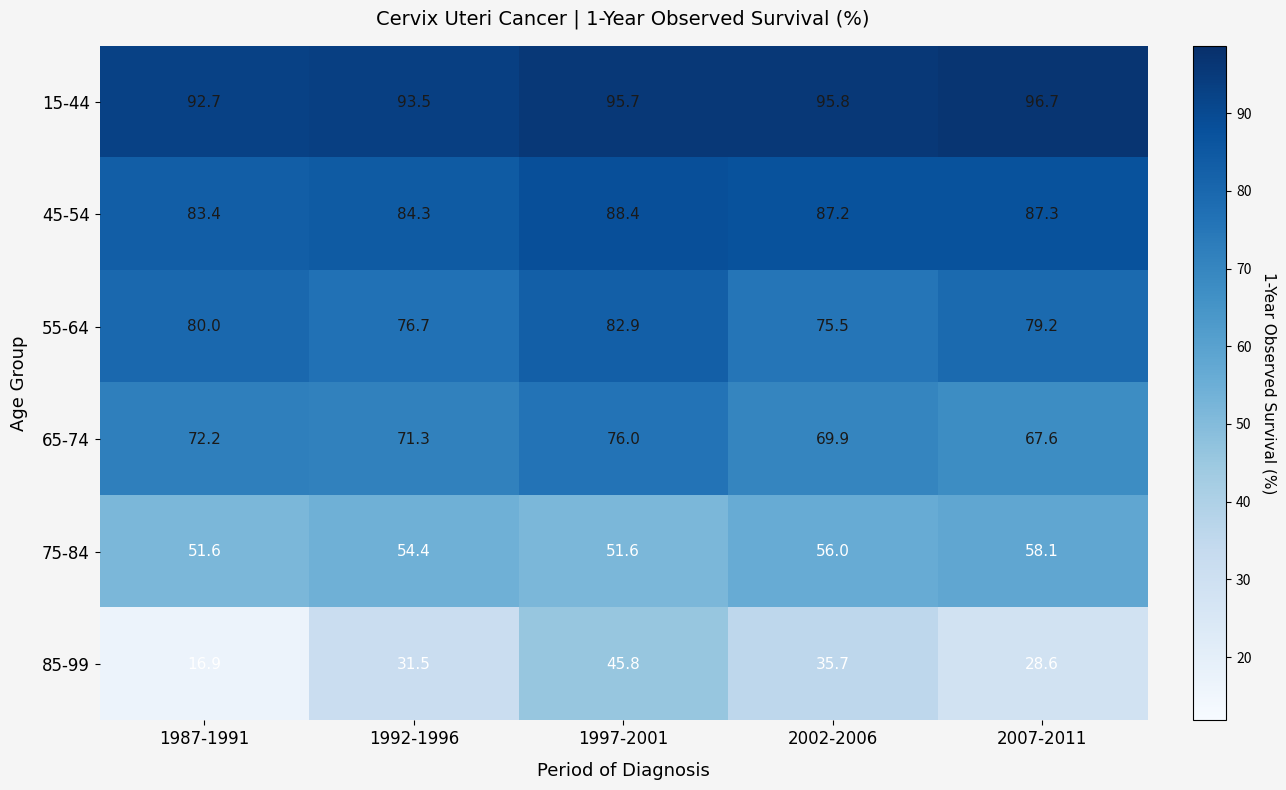

What is the spread (max minus min) of values at 1992-1996?

62.0